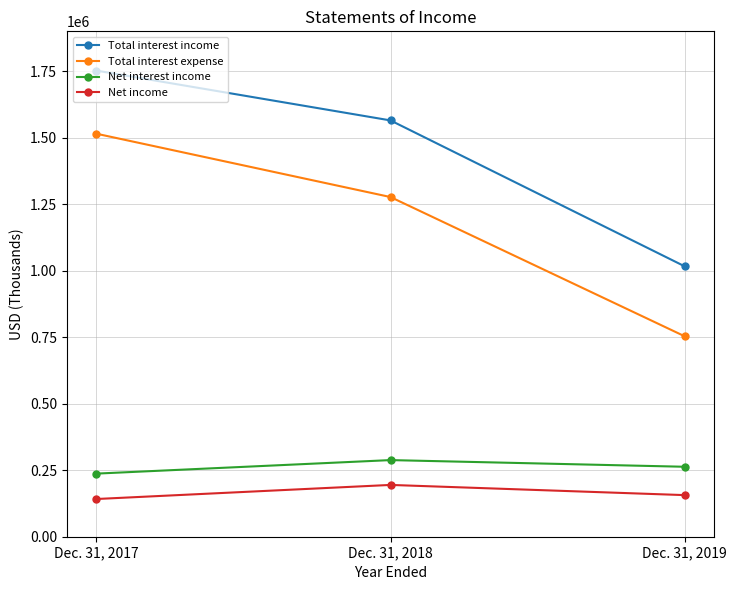

What is the difference between the highest and lowest values at Dec. 31, 2019?

860205